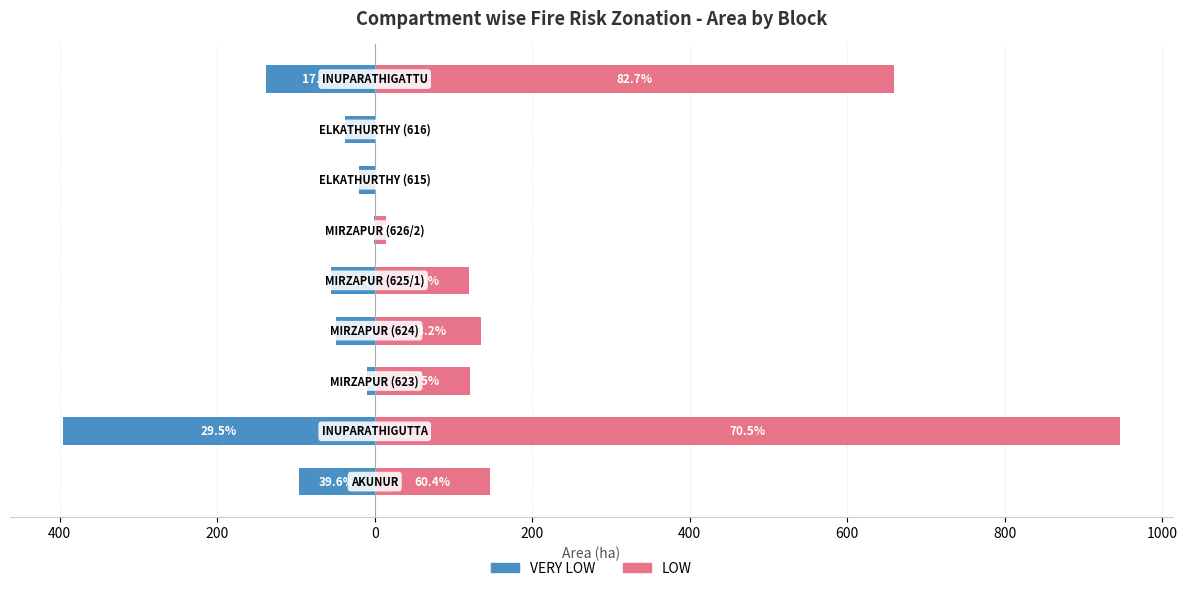

The value of VERY LOW at 0 is -49.5. True or false?

True